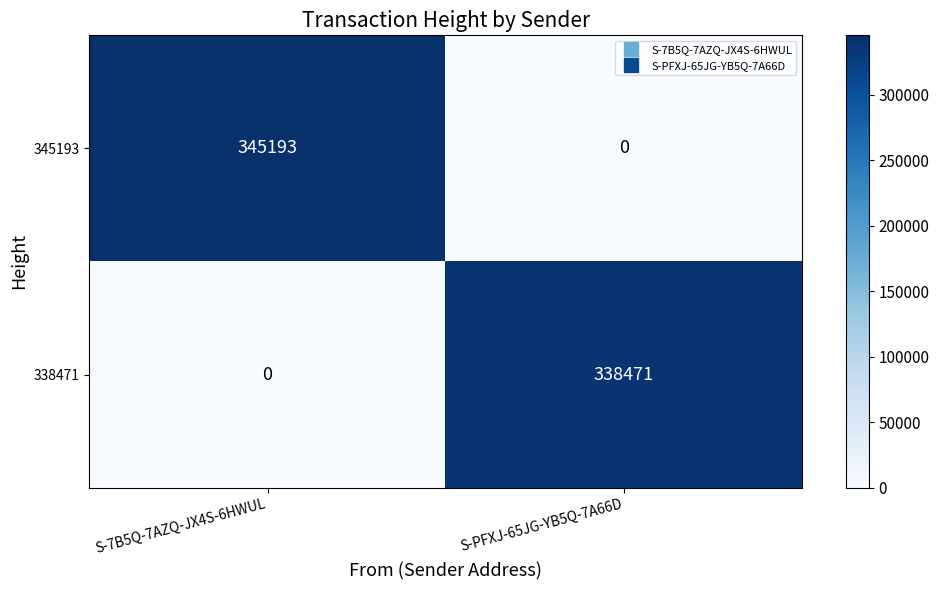

The 338471 series shows -112948 at S-7B5Q-7AZQ-JX4S-6HWUL. True or false?

False